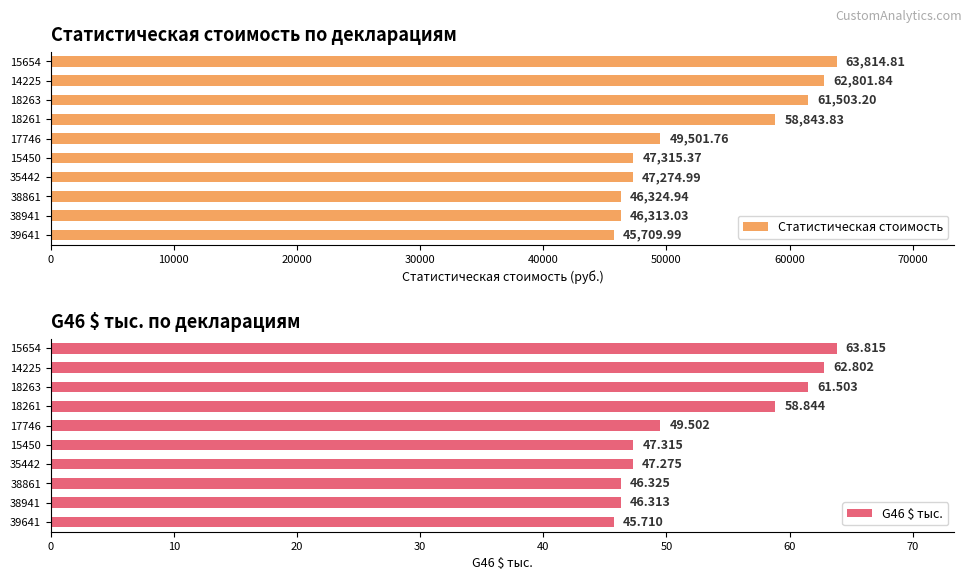

What is the maximum value shown in the chart?

63814.8